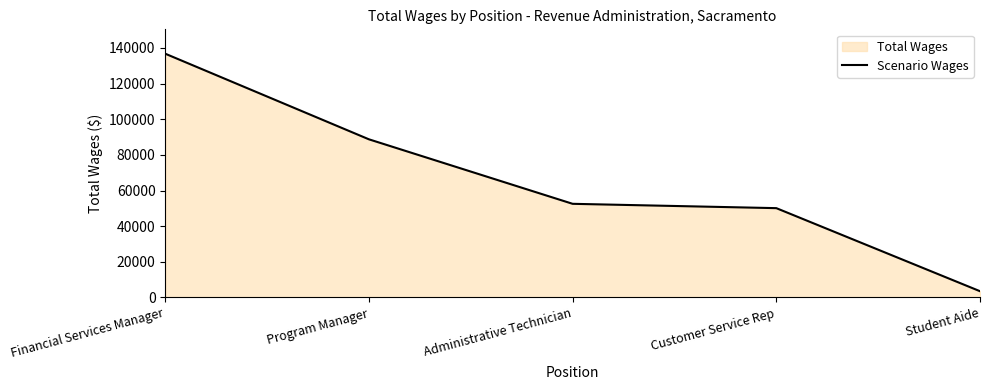

What is the change in value from Customer Service Rep to Student Aide?

-46594